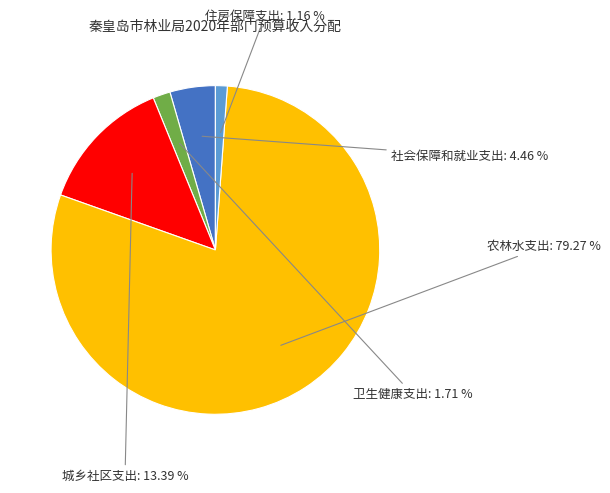

How much of the chart is everything except 城乡社区支出?

86.6%